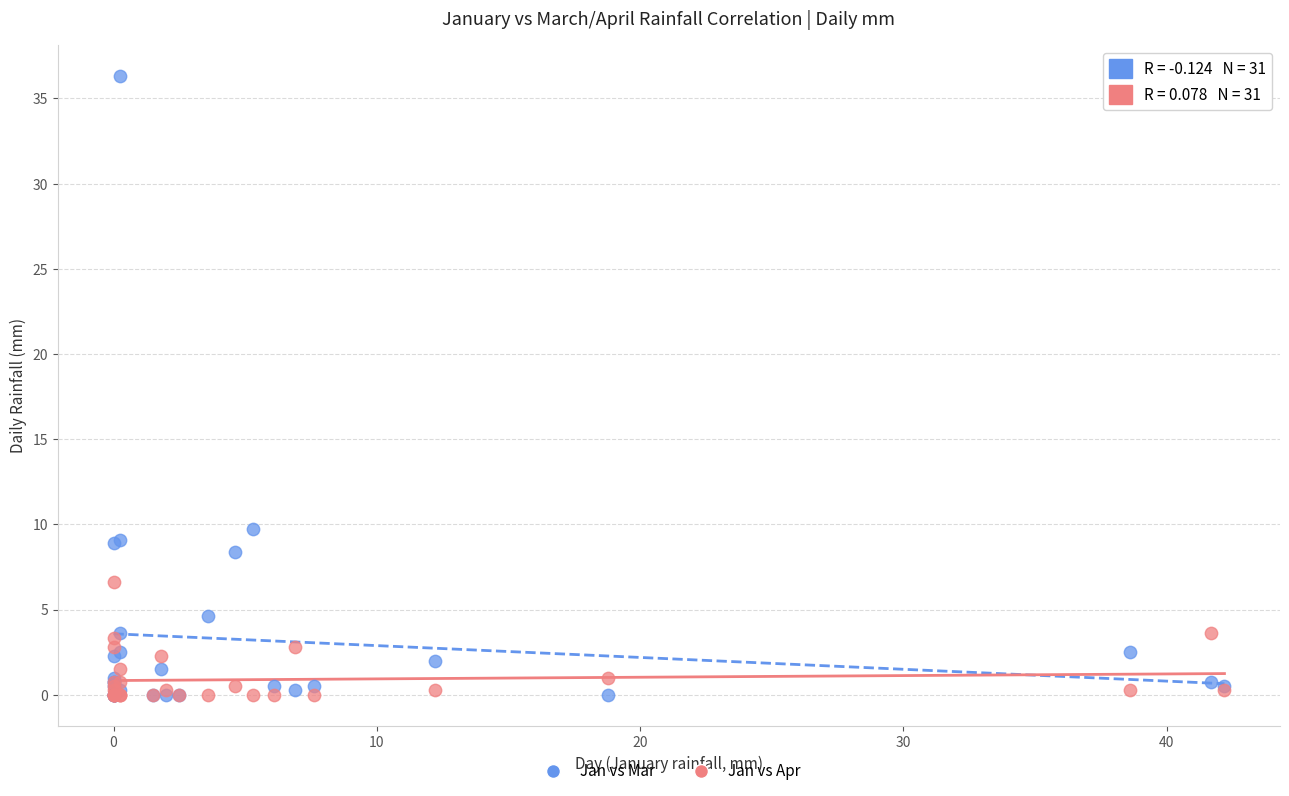

What is the X range (max minus min) for the scatter plot?

42.2